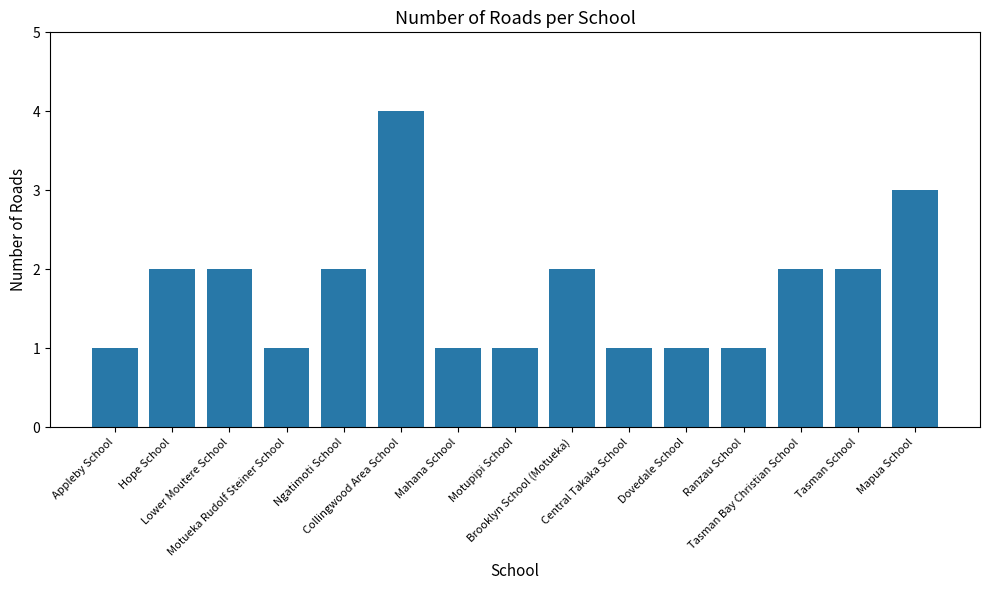

What is the difference between the maximum and minimum values?

3